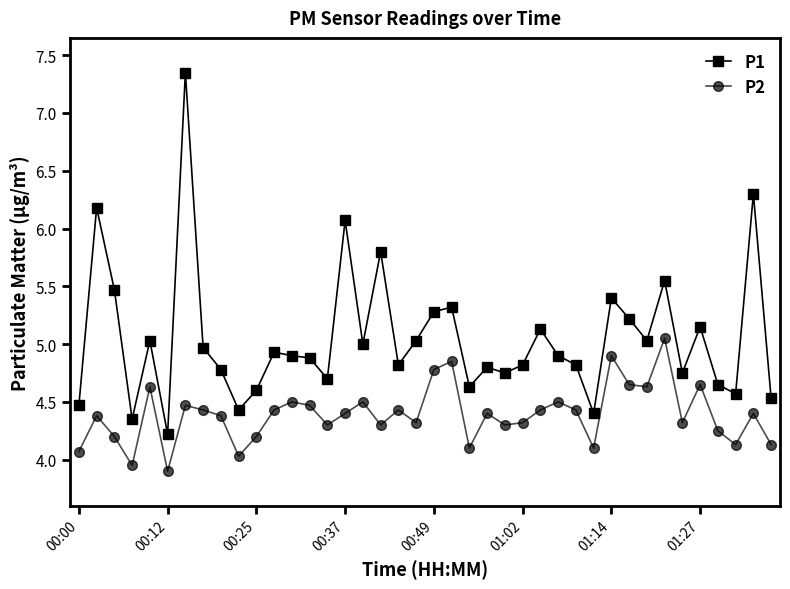

What is the lowest value of the P2 series?

3.9